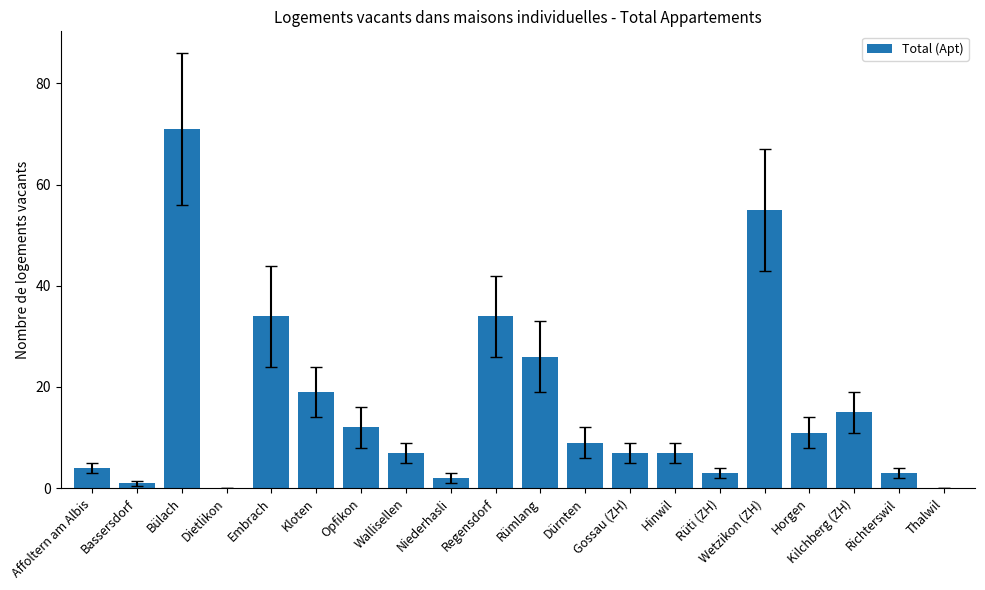

The value at Kilchberg (ZH) is 24. True or false?

False